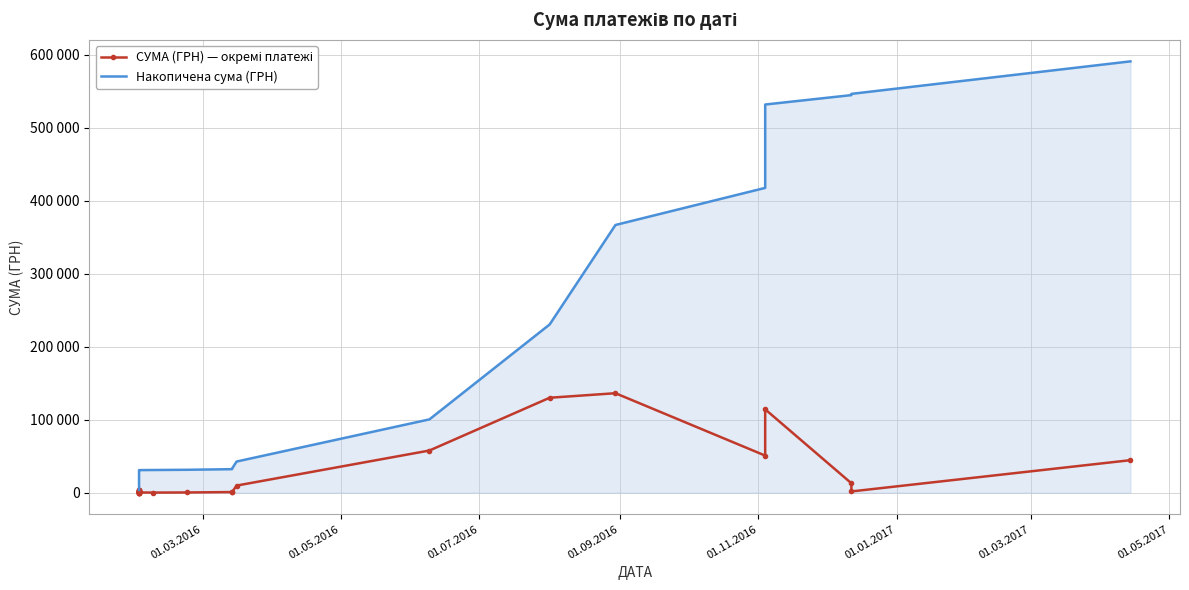

Which series has the largest total across all categories?

Накопичена сума (ГРН)